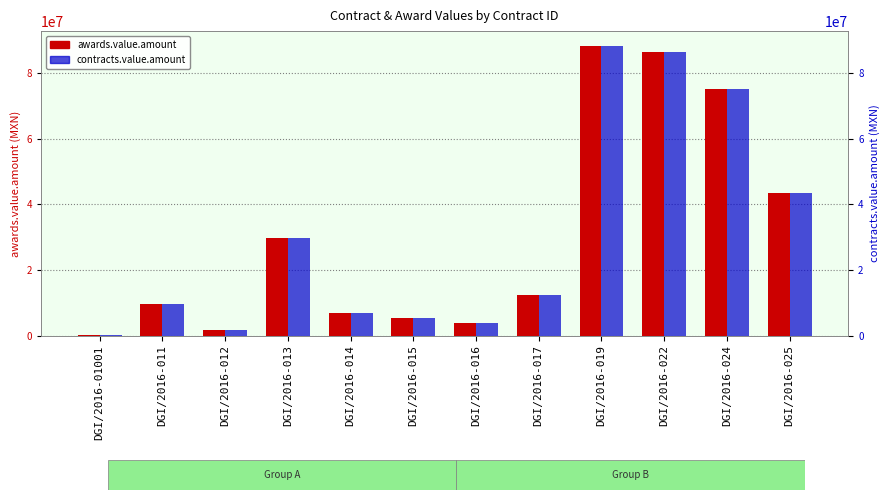

Is the value of awards.value.amount at DGI/2016-022 greater than the value of contracts.value.amount at DGI/2016-022?

No